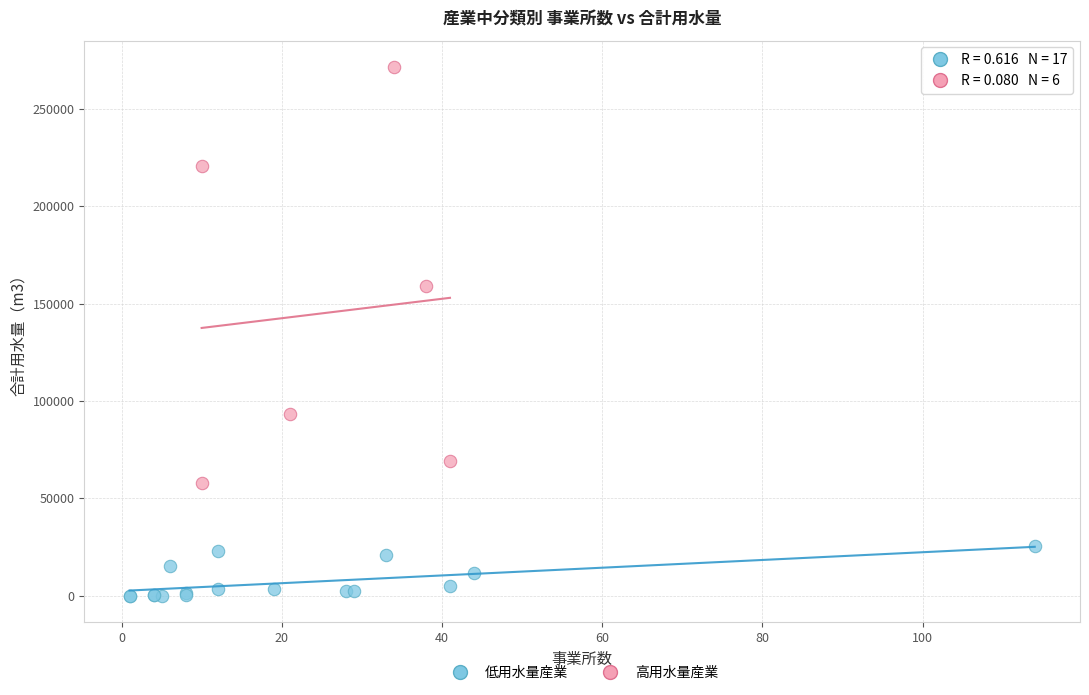

Which series contains the lowest Y value?

低用水量産業